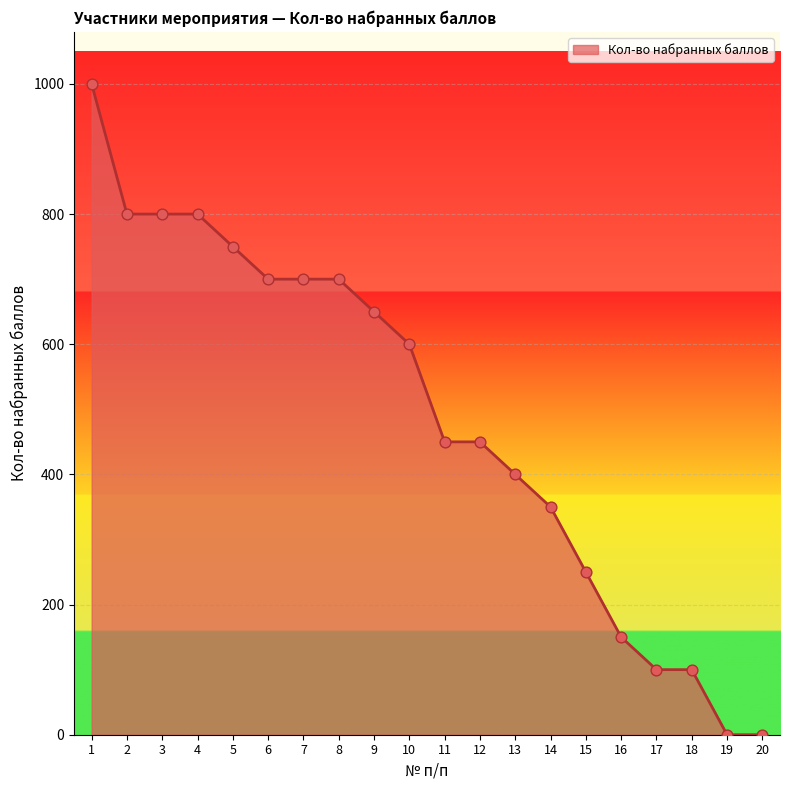

What is the change in value from 1 to 3?

-200